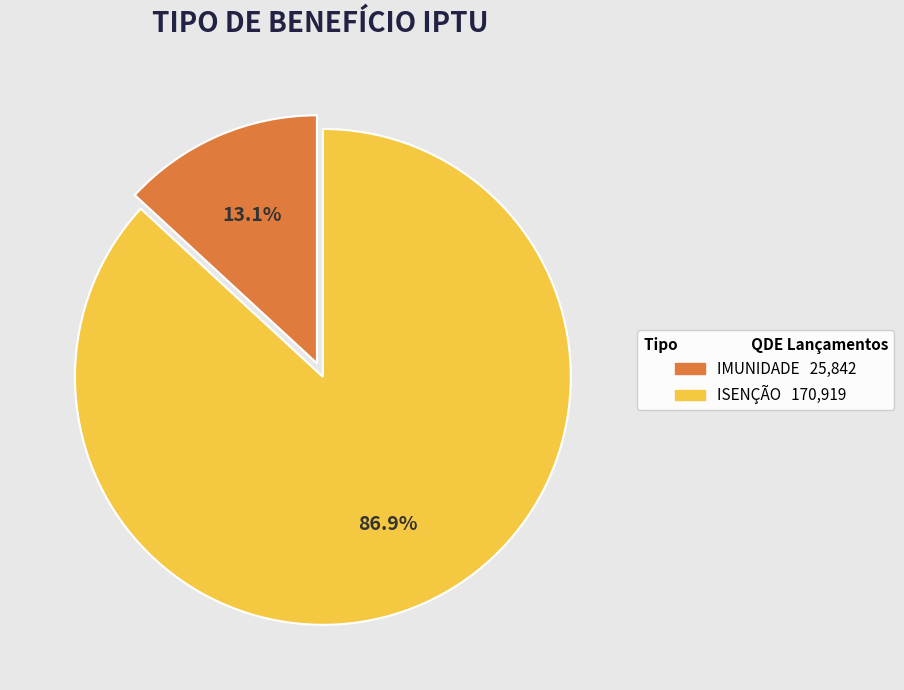

What percentage is NOT represented by ISENÇÃO?

13.1%